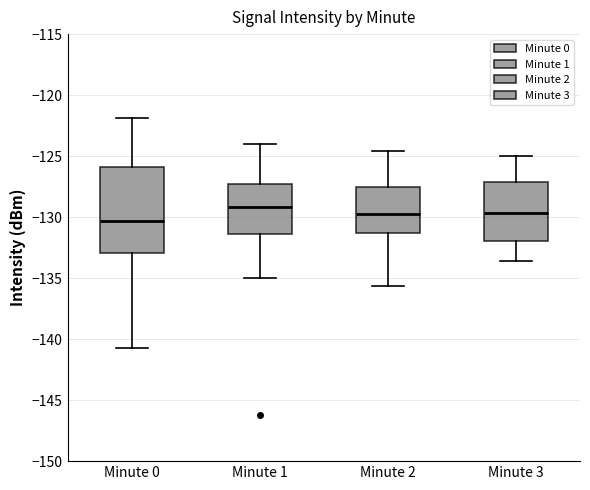

Which box is the tallest, from its lower edge to its upper edge?

Minute 0